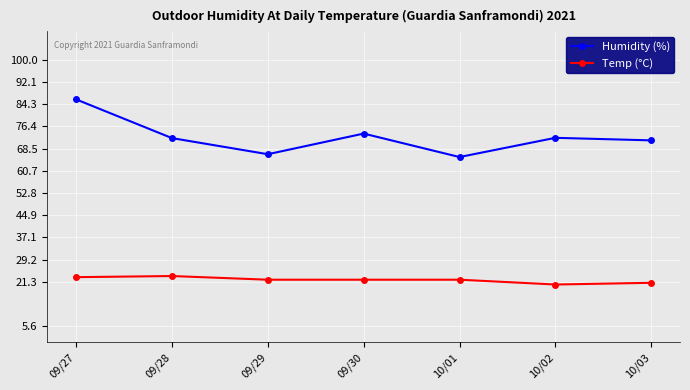

True or false: Temp (°C) and Humidity (%) intersect in this chart.

False